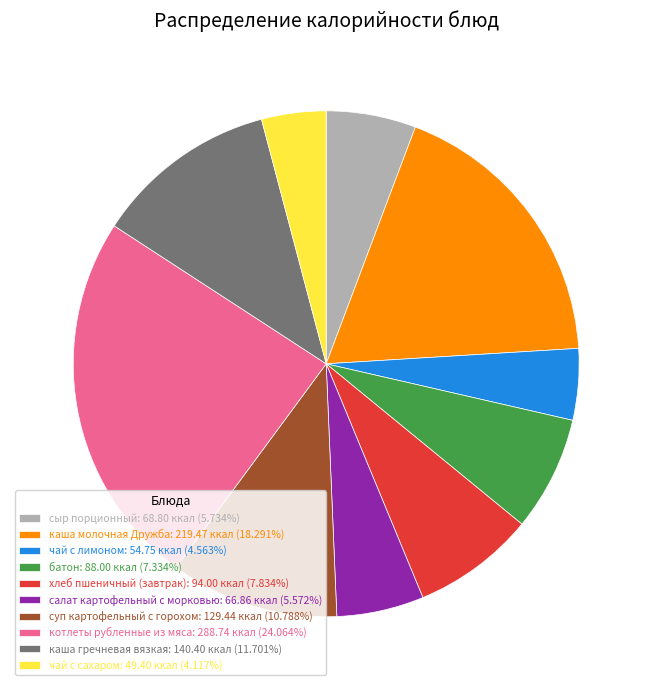

Approximately how many times larger is the value at сыр порционный: 68.80 ккал (5.734%) compared to каша молочная Дружба: 219.47 ккал (18.291%)?

0.3